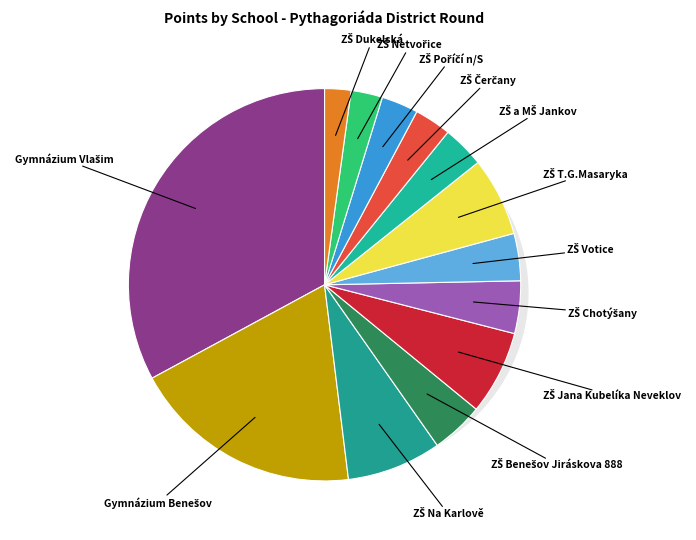

What is the smallest slice in the pie chart?

ZŠ Dukelská